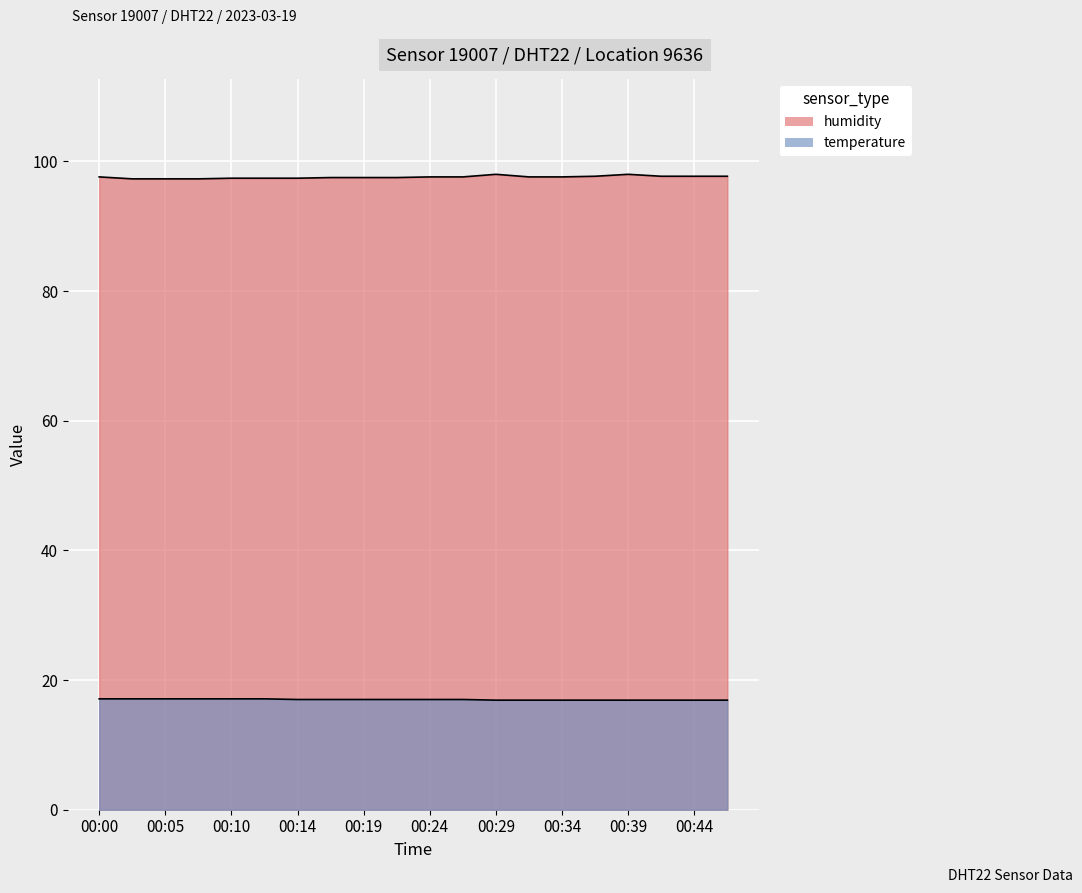

What is the sum of all temperature values?

339.8